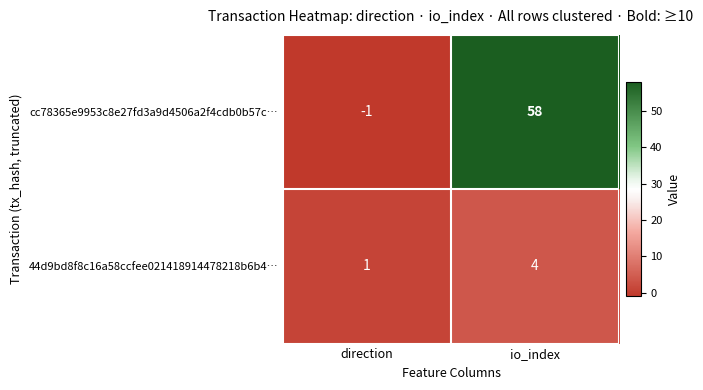

At which label does 44d9bd8f8c16a58ccfee021418914478218b6b4… reach its peak?

io_index